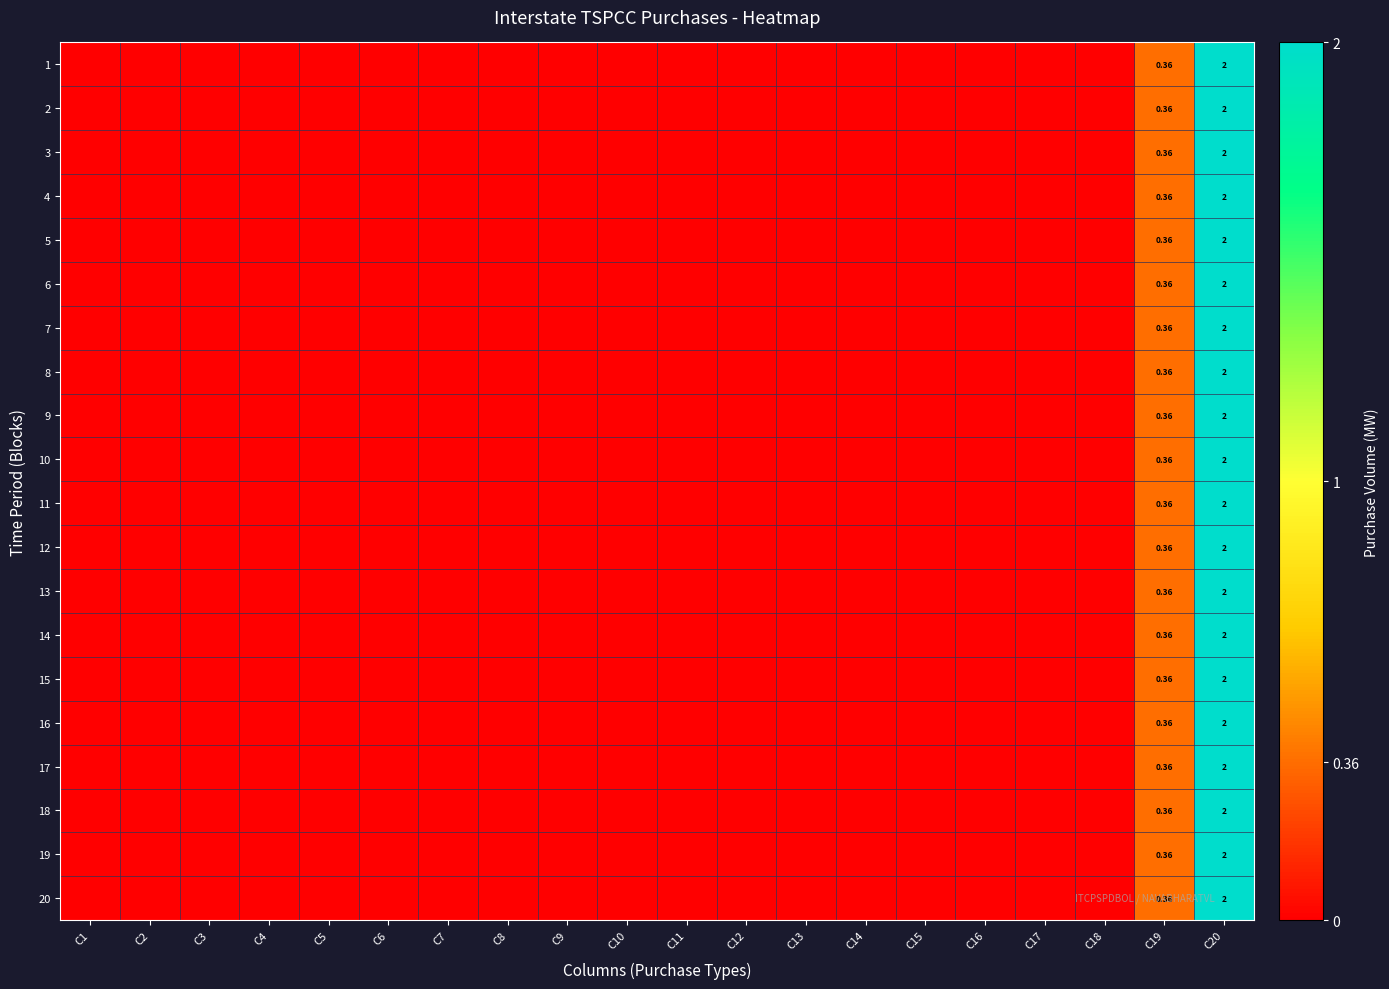

Is it true that 10 equals -0.8 at C6?

False